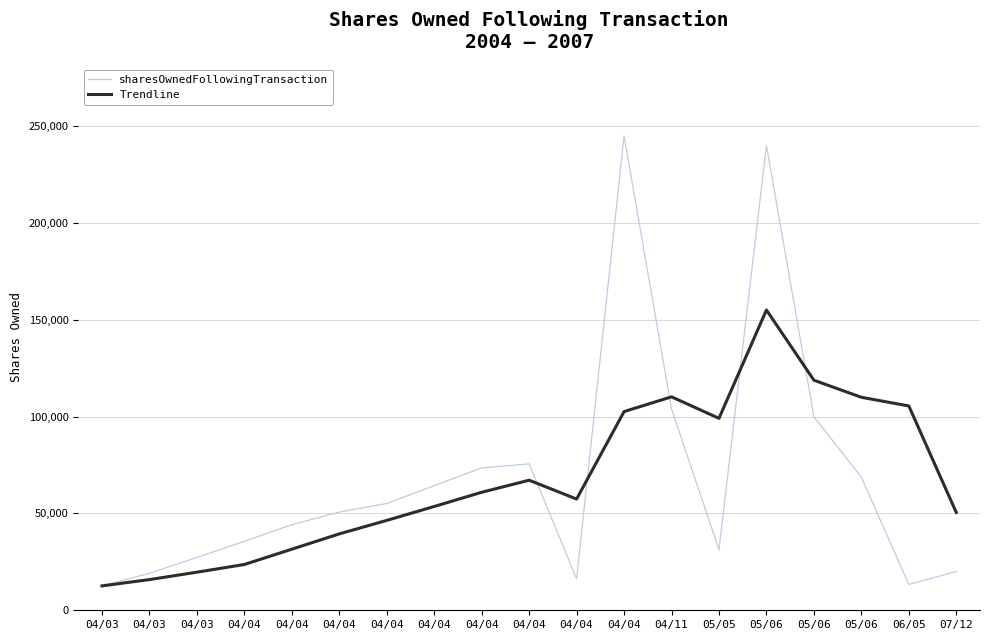

Reading left to right, list all the values displayed in this chart.

sharesOwnedFollowingTransaction: 12602.0	19102.0	27302.0	35602.0	44202.0	50702.0	55152.0	64352.0	73552.0	75602.0	16252.0	245000.0	104000.0	31250.0	240000.0	100000.0	68702.0	13334.0	20000.0
Trendline: 12602.0	15852.0	19668.7	23652.0	31552.0	39452.0	46414.5	53602.0	60939.5	67164.5	57439.5	102601.5	110213.5	99125.5	155062.5	118812.5	109988.0	105509.0	50509.0